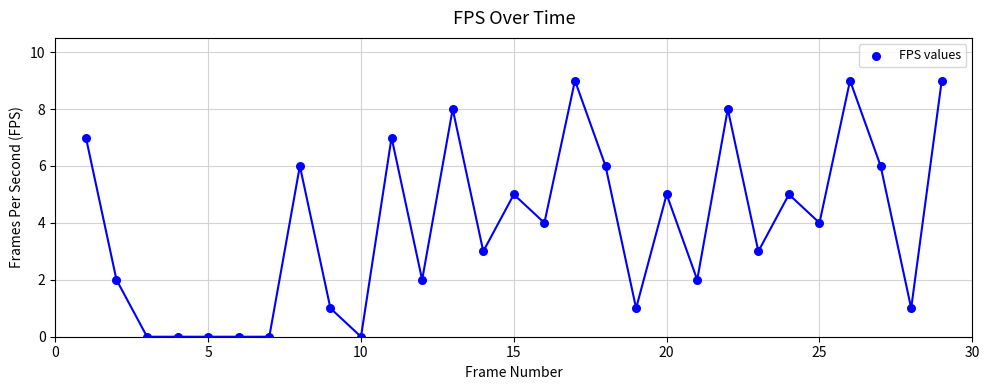

What is the range of X values (max minus min)?

28